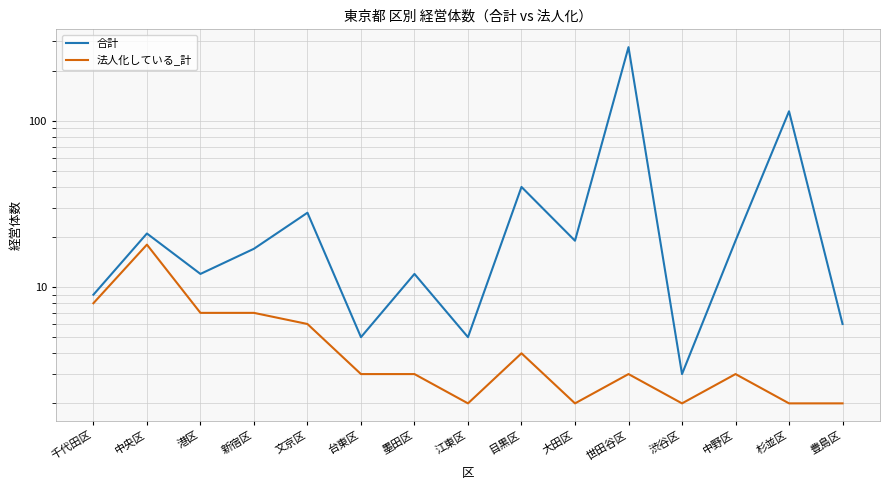

What is the difference between the second highest and minimum values in the 合計 series?

111